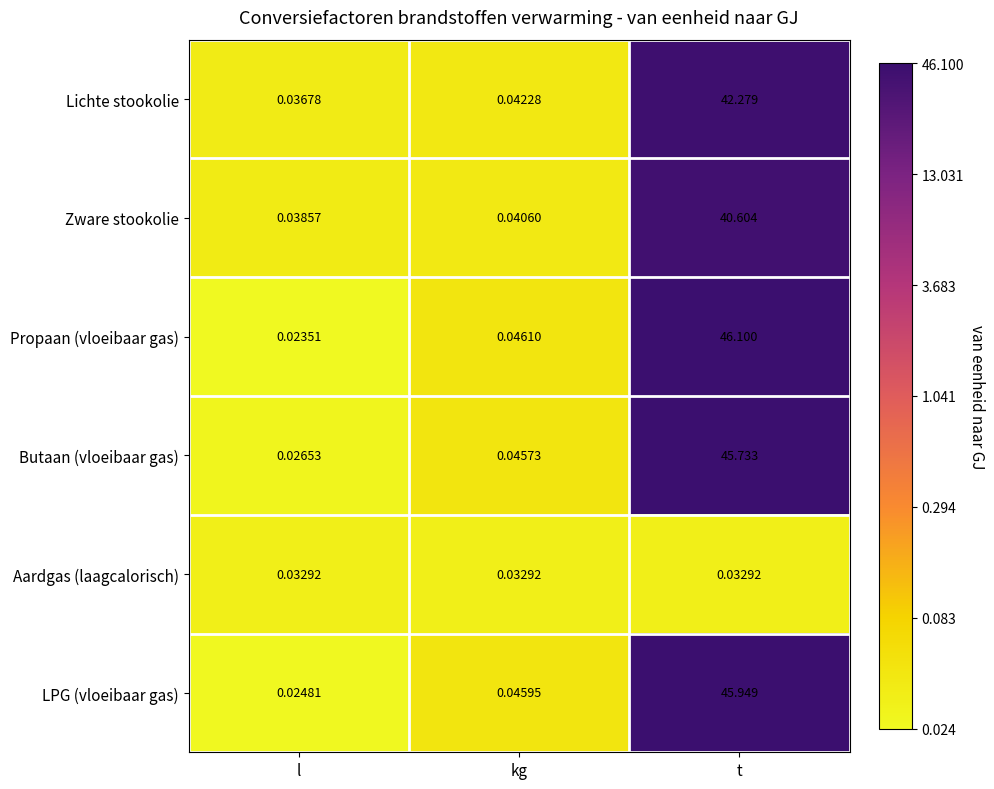

Rank the series by their maximum value, from lowest to highest.

Aardgas (laagcalorisch), Zware stookolie, Lichte stookolie, Butaan (vloeibaar gas), LPG (vloeibaar gas), Propaan (vloeibaar gas)